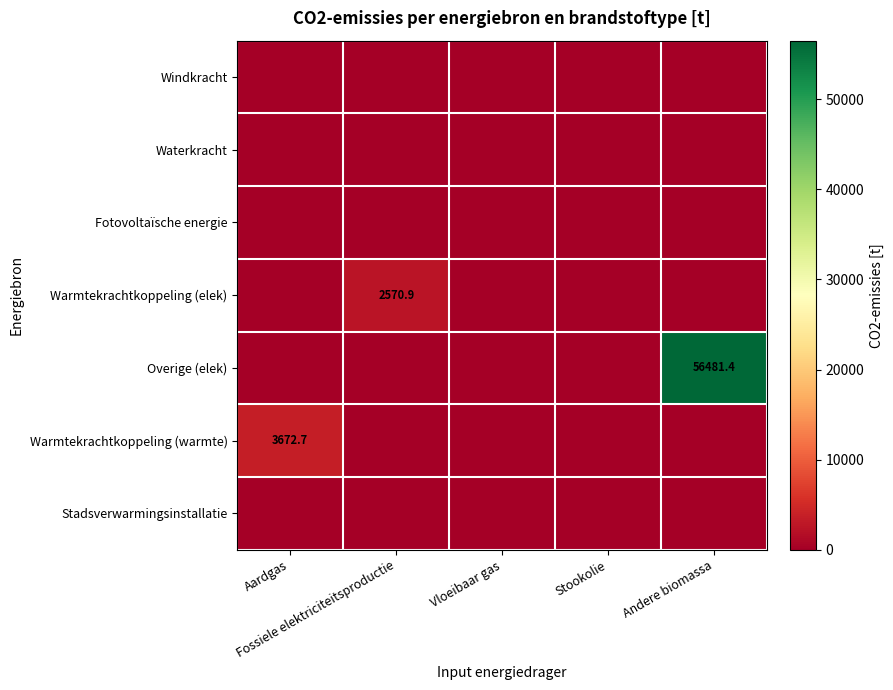

At which category does the chart reach its minimum across all series?

Aardgas